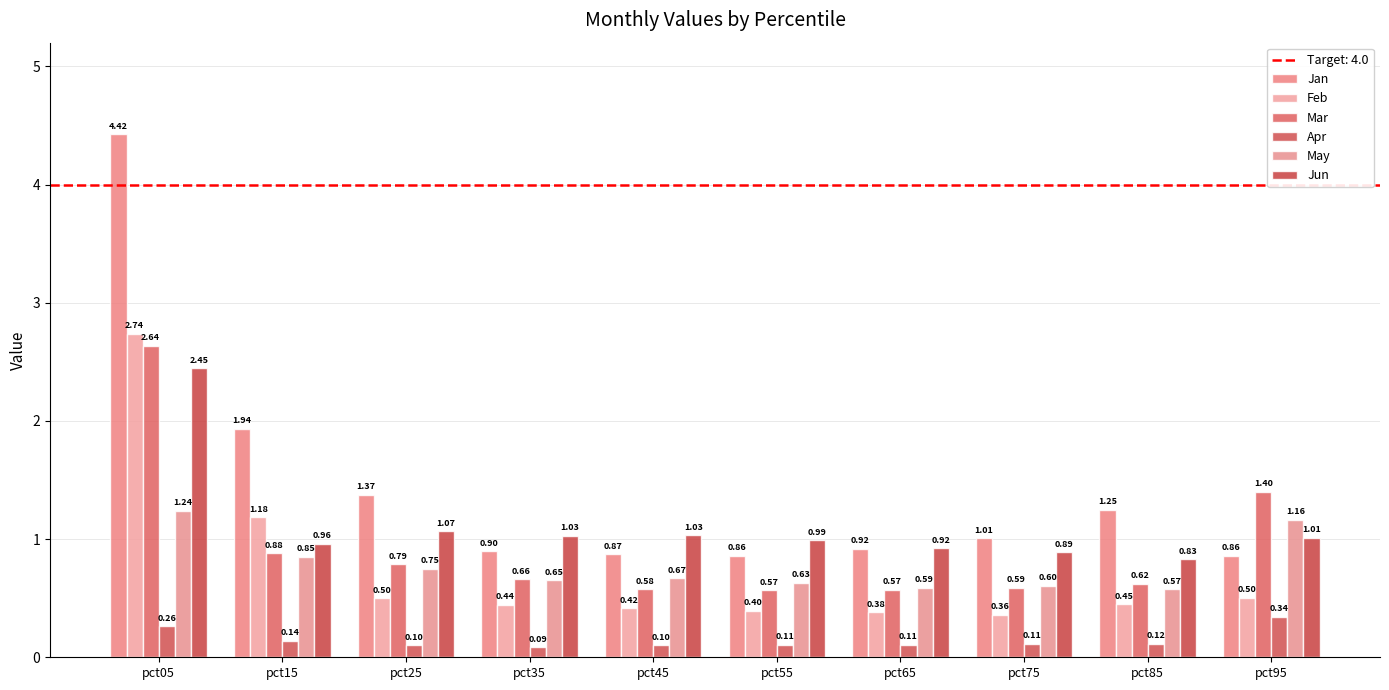

What is the sum of the Feb values at pct65 and pct25?

0.9